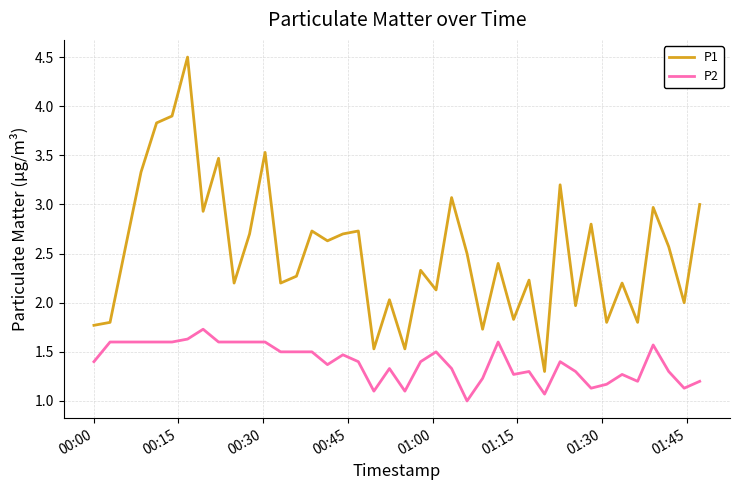

What are all the series names shown in the legend?

P1, P2